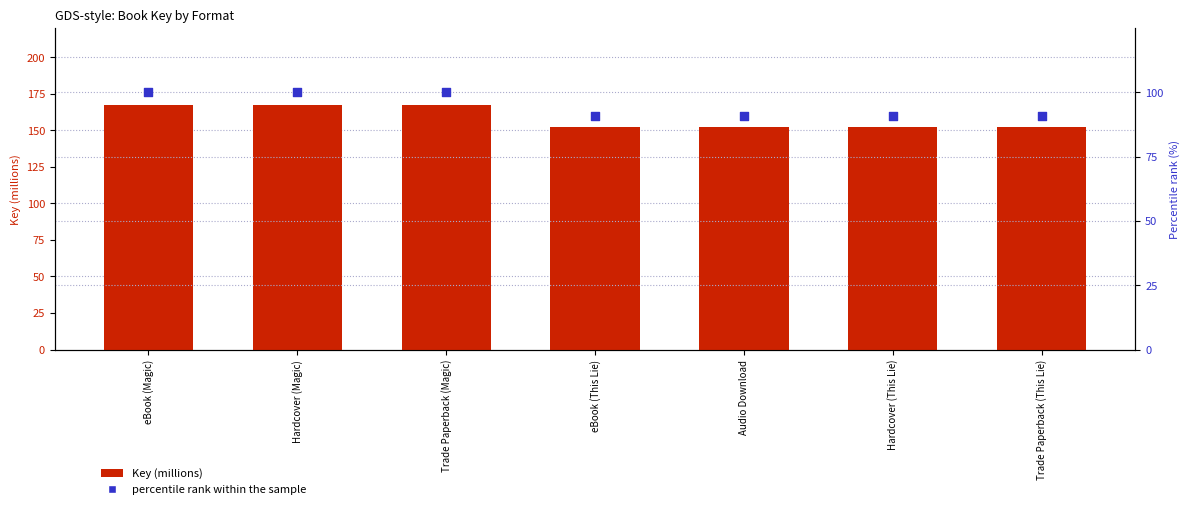

At how many categories does at least one series exceed 148?

7